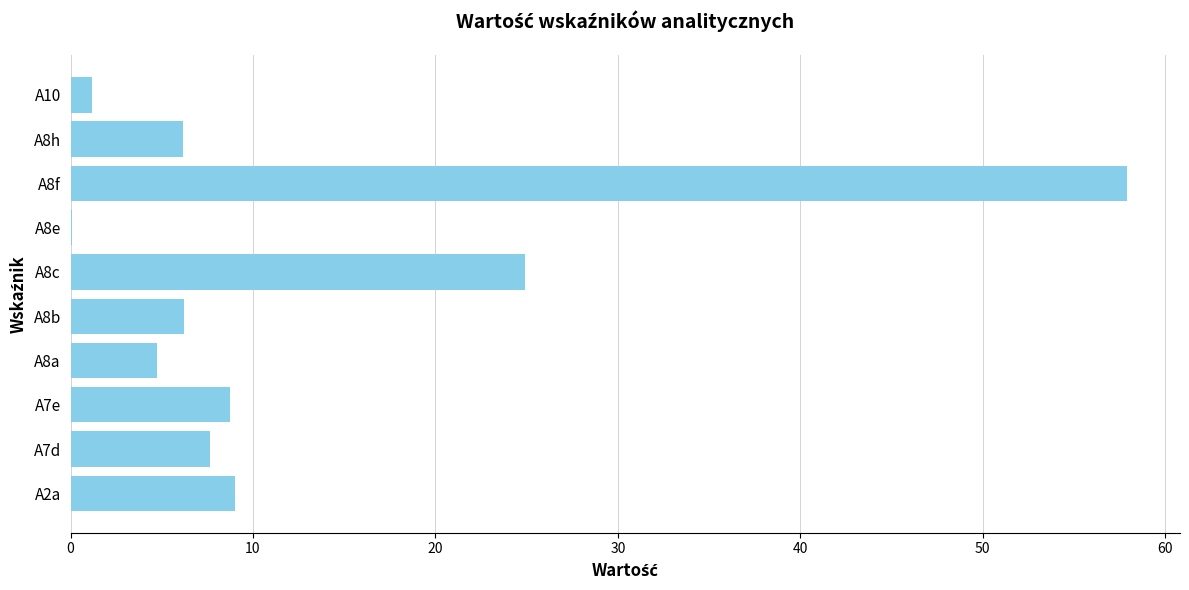

At which label is the value closest to 29?

A8c